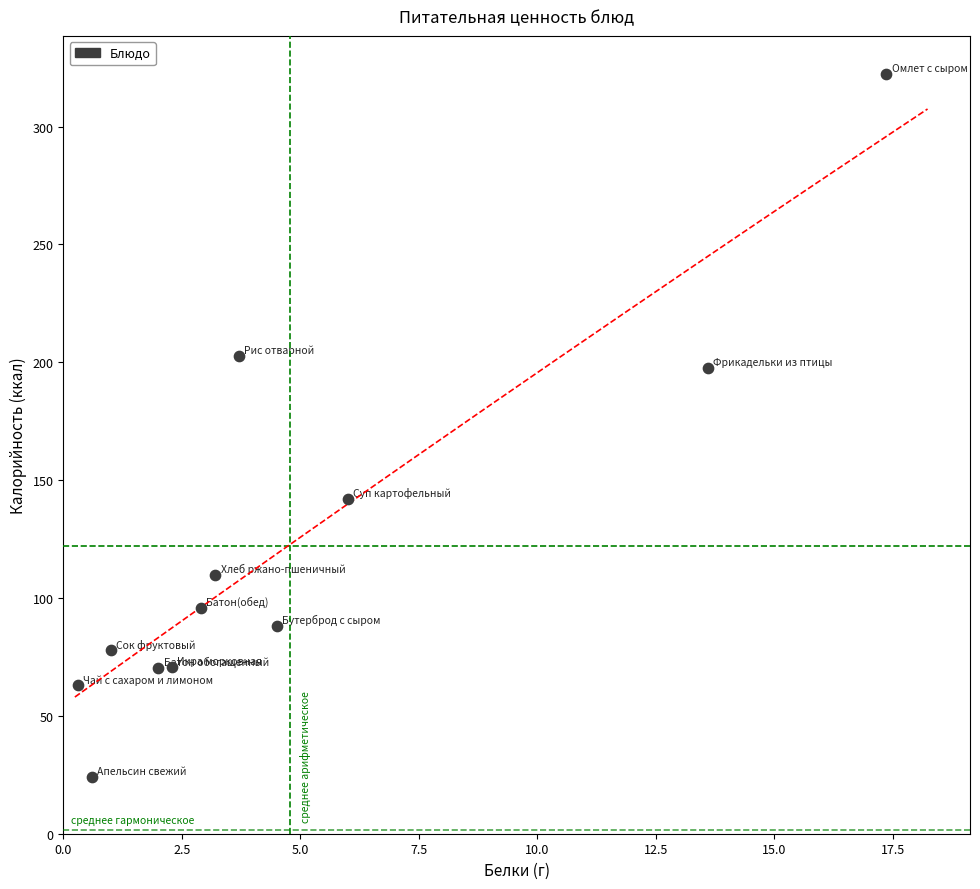

What is the average Y value?

122.0